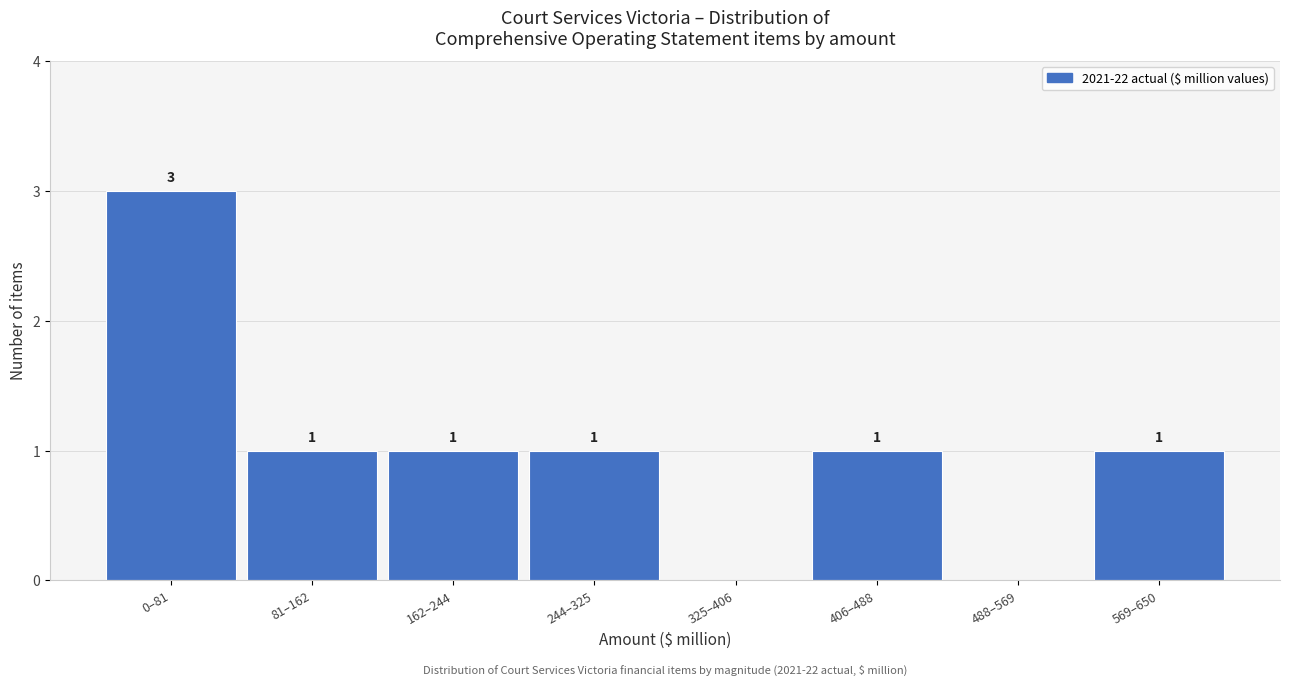

Reading right to left, list all the values displayed in this chart.

569–650=1	488–569=0	406–488=1	325–406=0	244–325=1	162–244=1	81–162=1	0–81=3